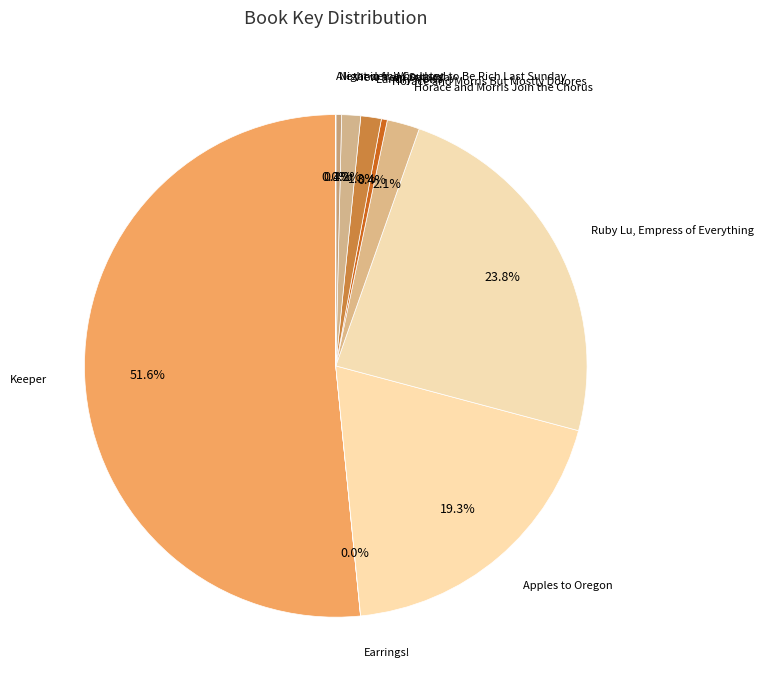

Does Keeper account for over 50% of the chart?

Yes